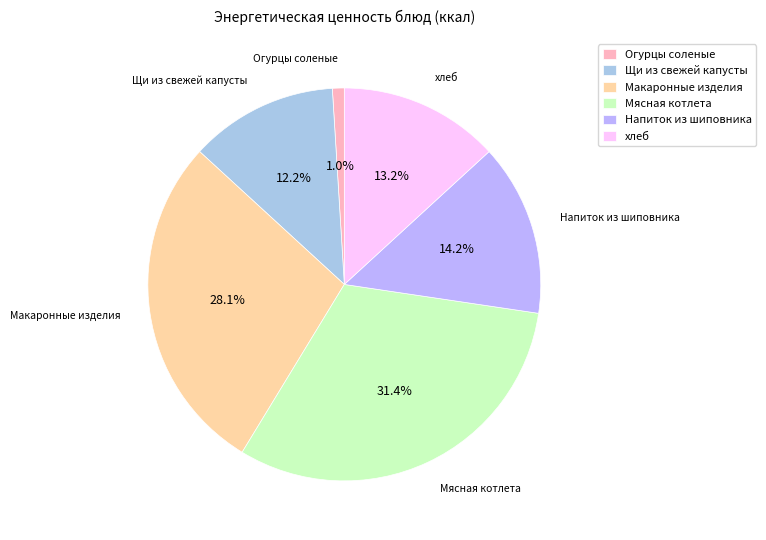

Is there a majority slice in this chart?

No